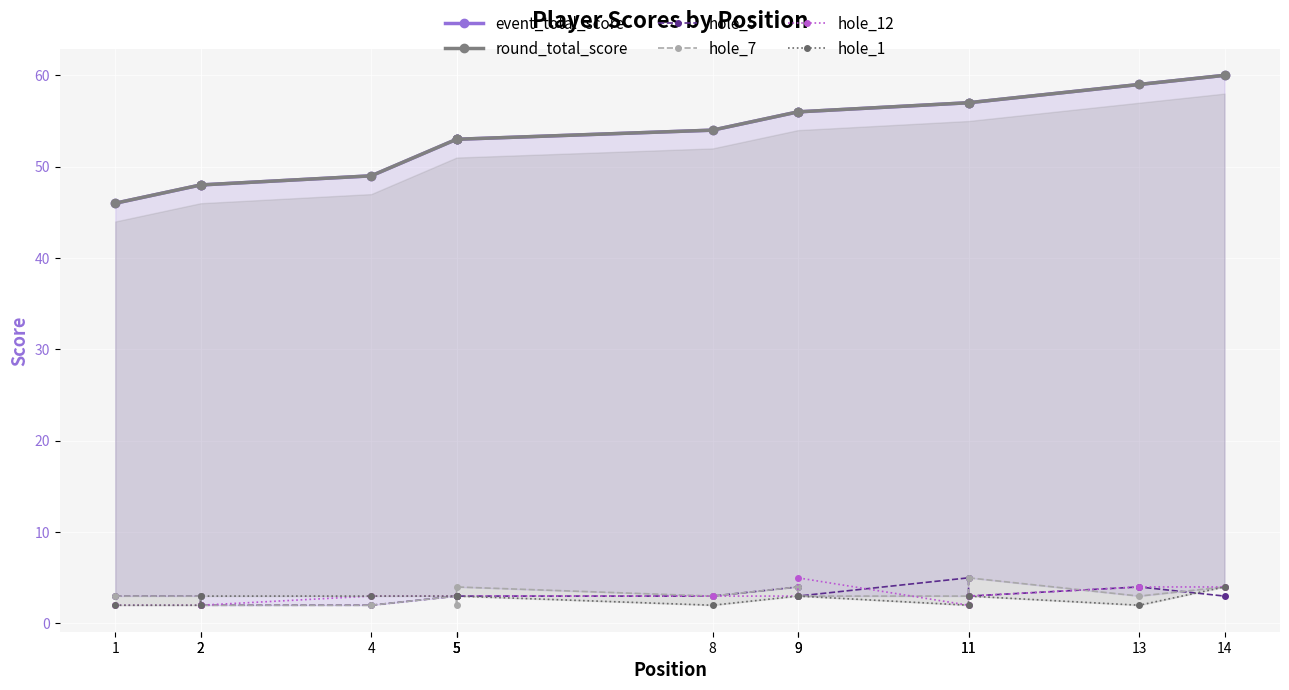

What are all the series names shown in the legend?

event_total_score, round_total_score, hole_5, hole_7, hole_12, hole_1